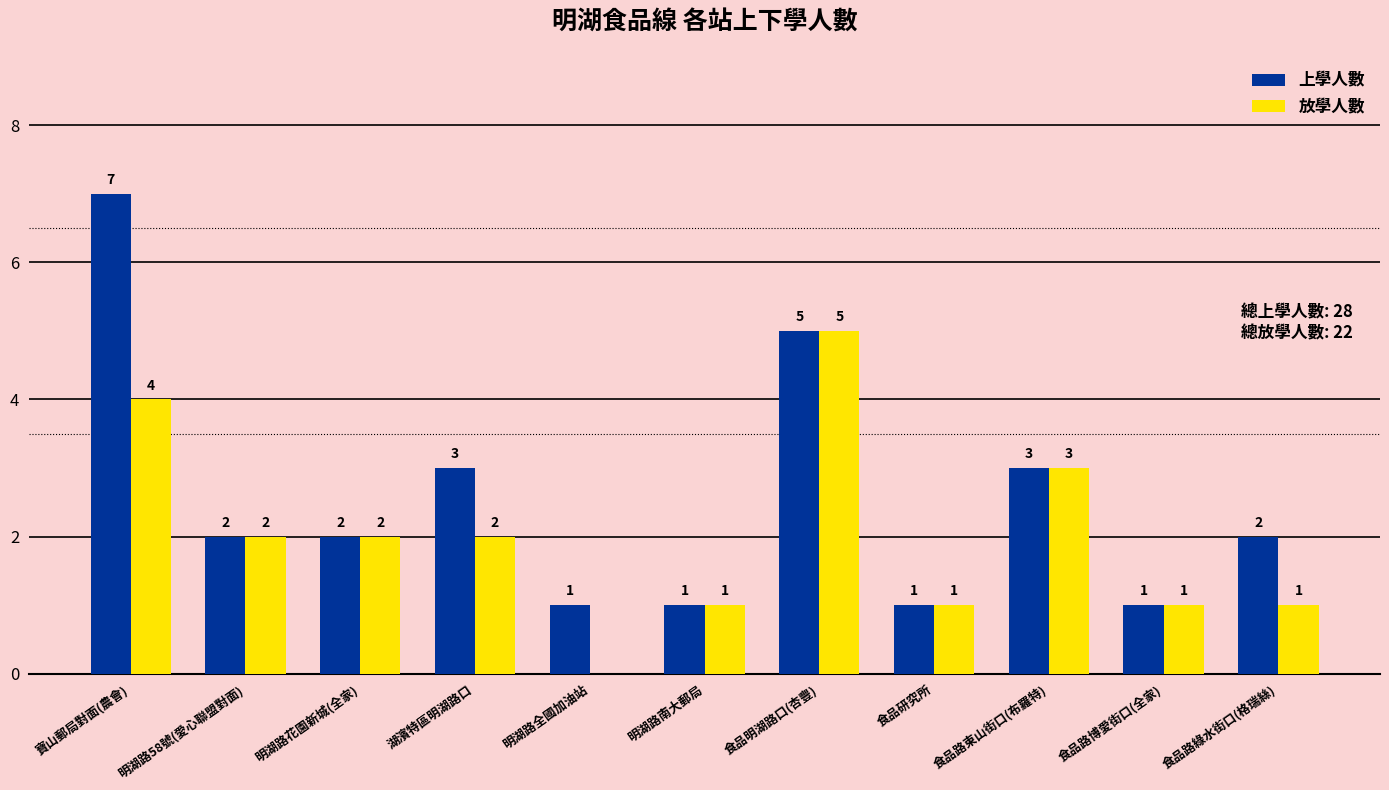

Read the 放學人數 value at 寶山郵局對面(農會).

4